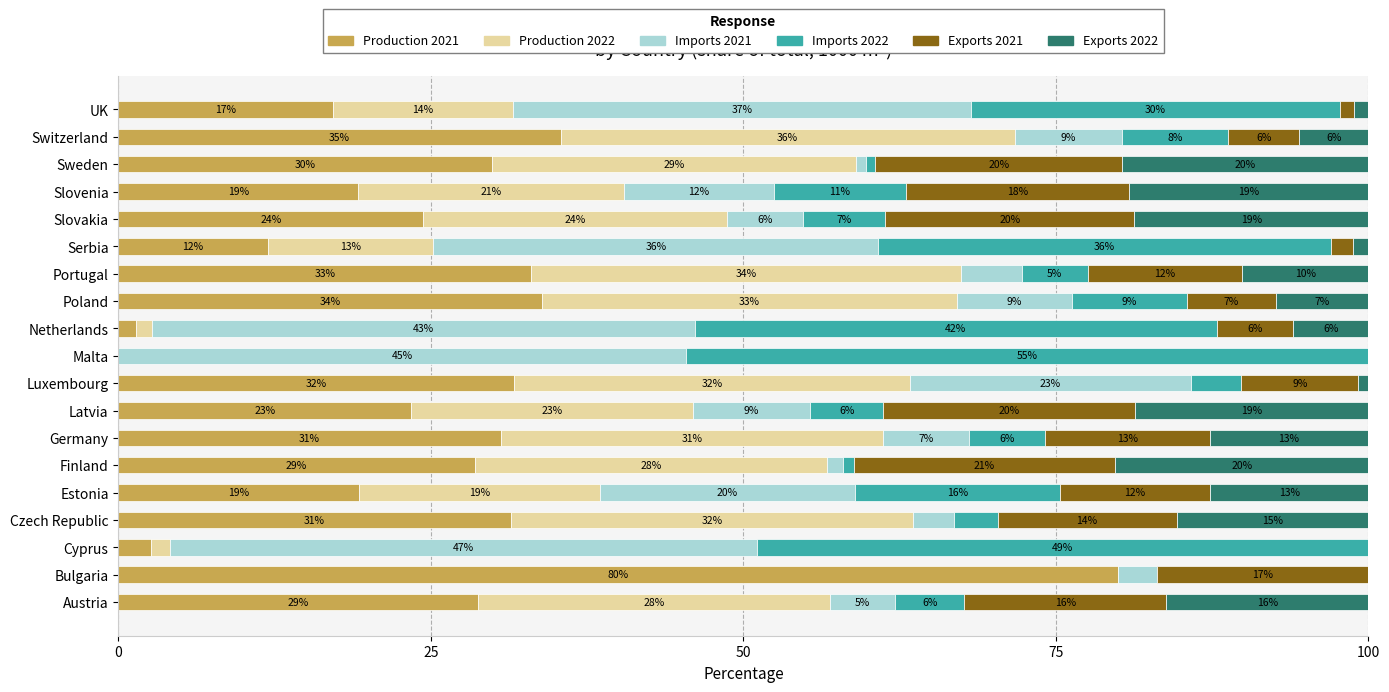

What are all the series names shown in the legend?

Production 2021, Production 2022, Imports 2021, Imports 2022, Exports 2021, Exports 2022